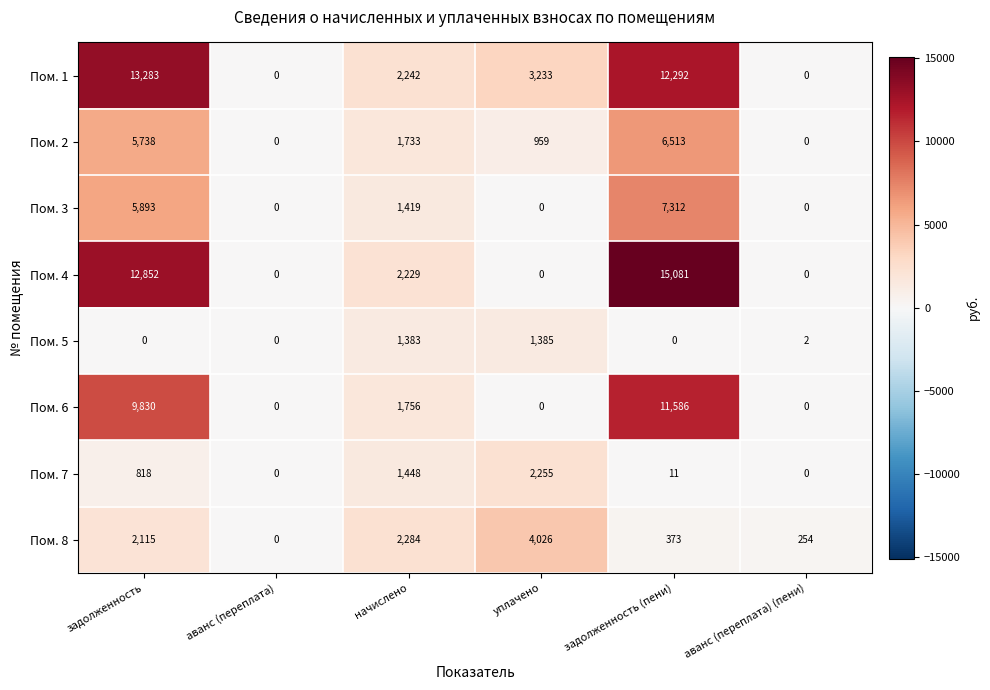

Which series has the largest total across all categories?

Пом. 1